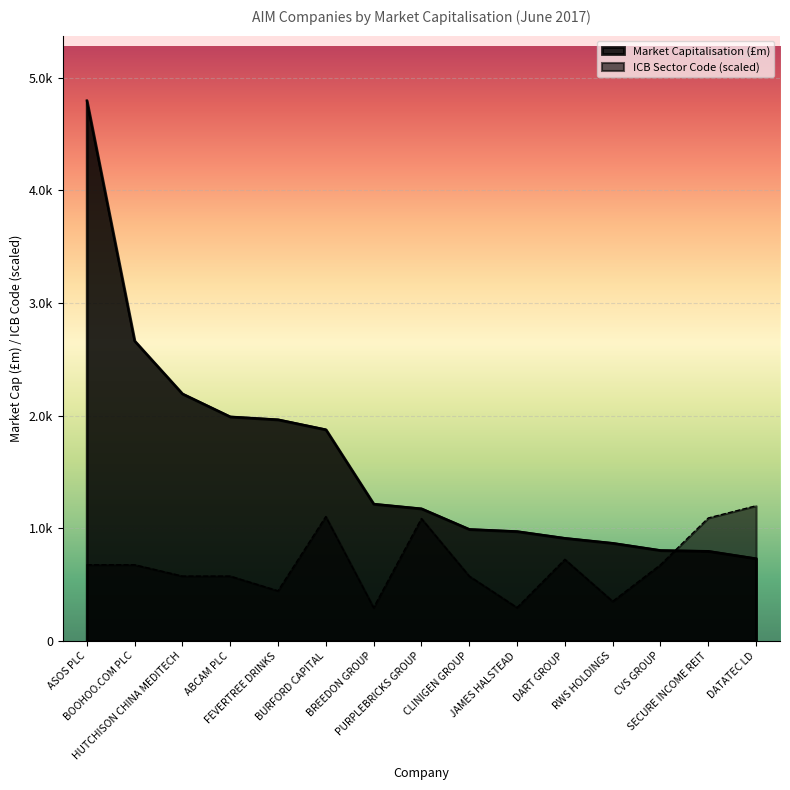

What are all the series names shown in the legend?

Market Capitalisation (£m), ICB Sector Code (scaled)